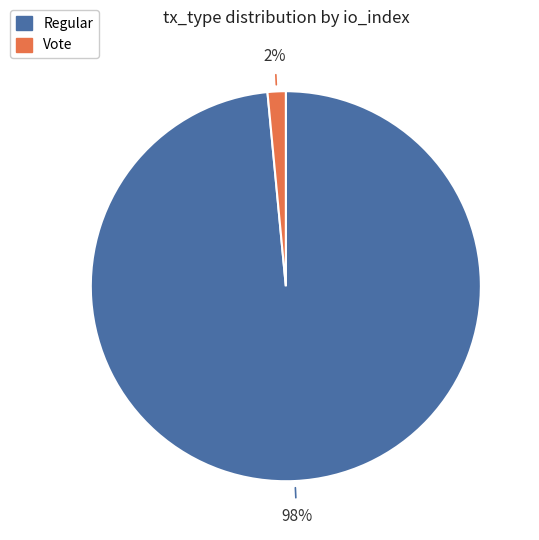

Does any single category account for the majority?

Yes